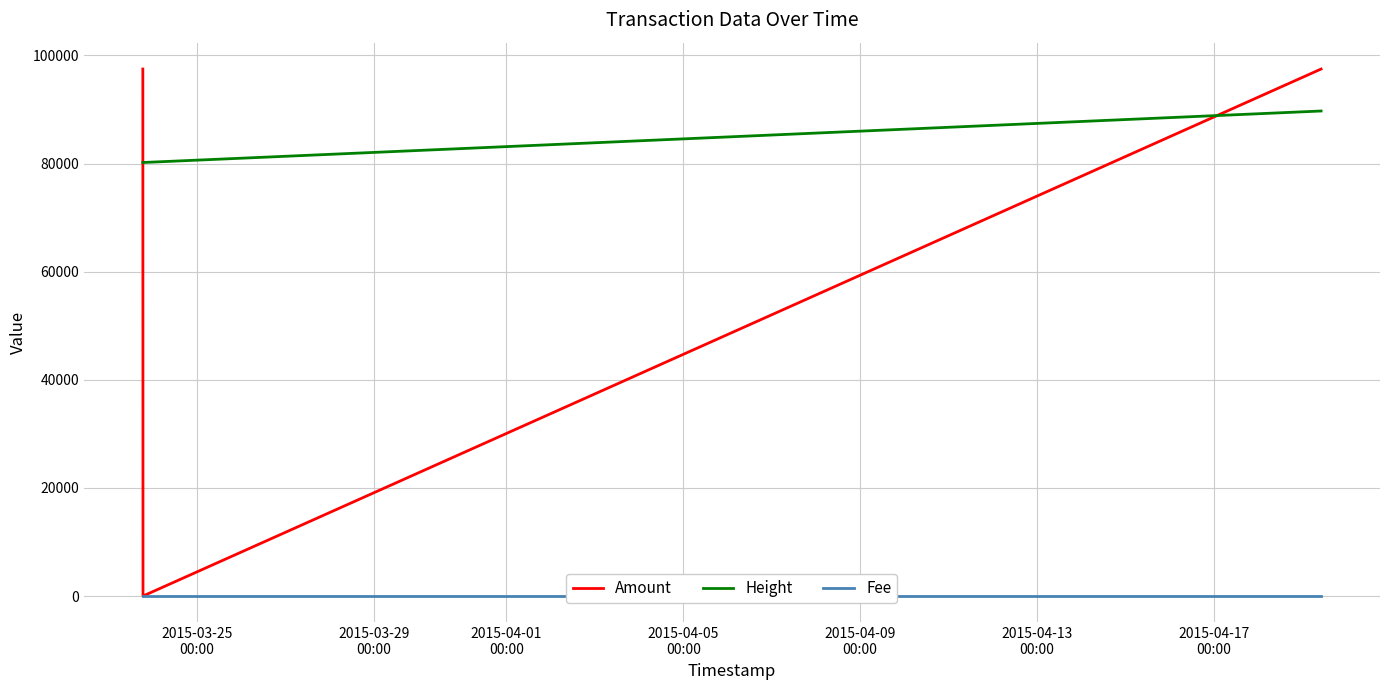

List the series in order of their peak value, lowest first.

Fee, Height, Amount